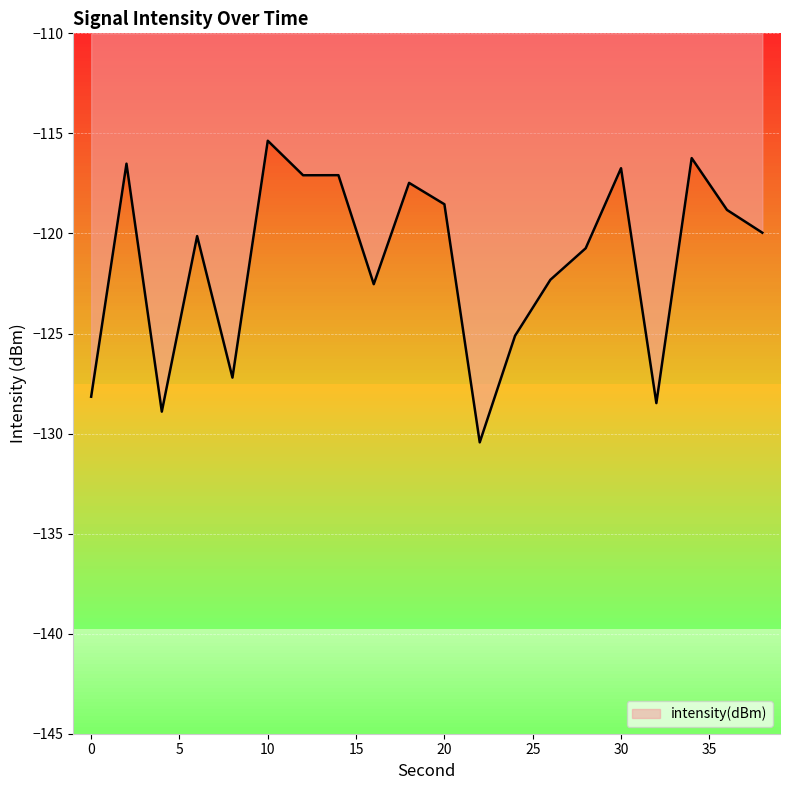

List the labels in order of value, largest first.

10, 34, 2, 30, 14, 12, 18, 20, 36, 38, 6, 28, 26, 16, 24, 8, 0, 32, 4, 22